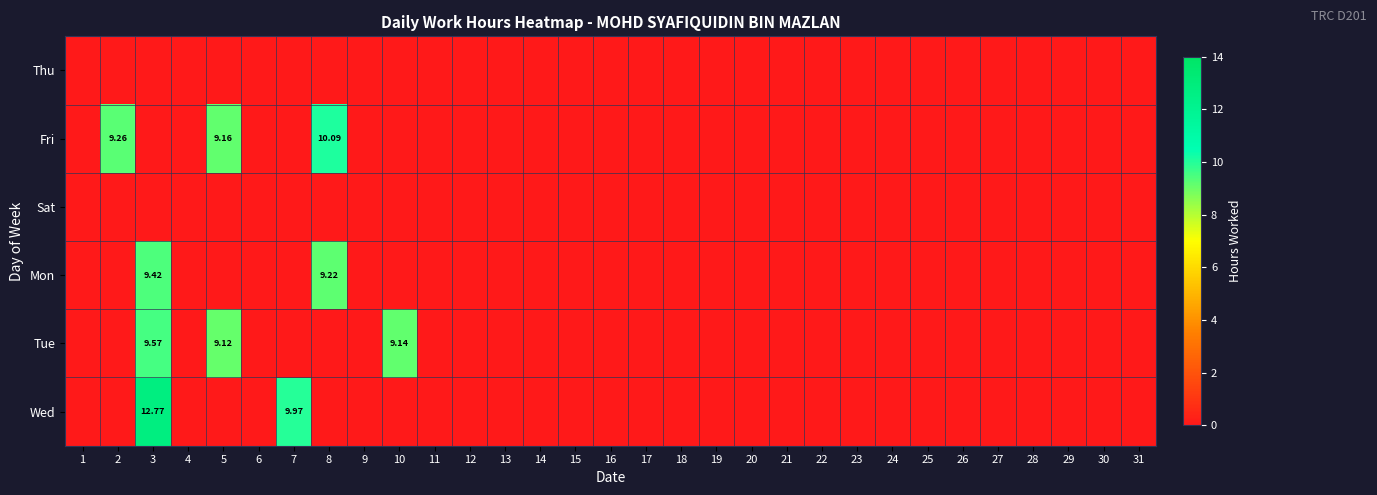

How many values in the Mon series exceed 0?

2